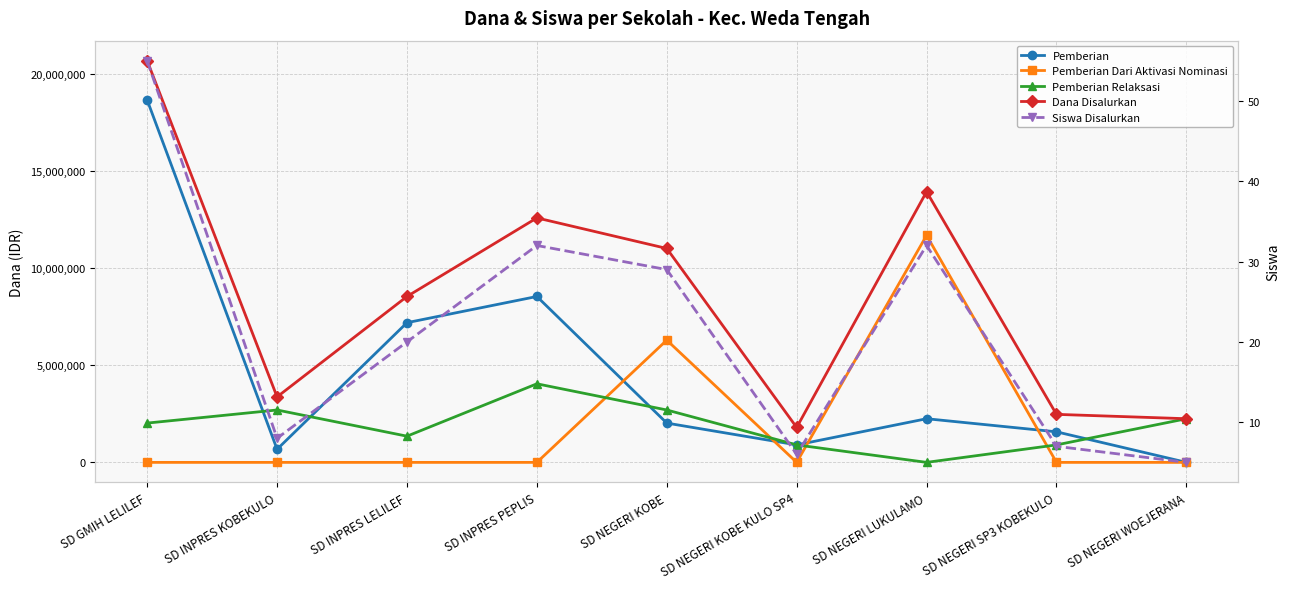

Reading left to right, list all the values displayed in this chart.

Pemberian: 18675000	675000	7200000	8550000	2025000	900000	2250000	1575000	0
Pemberian Dari Aktivasi Nominasi: 0	0	0	0	6300000	0	11700000	0	0
Pemberian Relaksasi: 2025000	2700000	1350000	4050000	2700000	900000	0	900000	2250000
Dana Disalurkan: 20700000	3375000	8550000	12600000	11025000	1800000	13950000	2475000	2250000
Siswa Disalurkan: 55	8	20	32	29	6	32	7	5